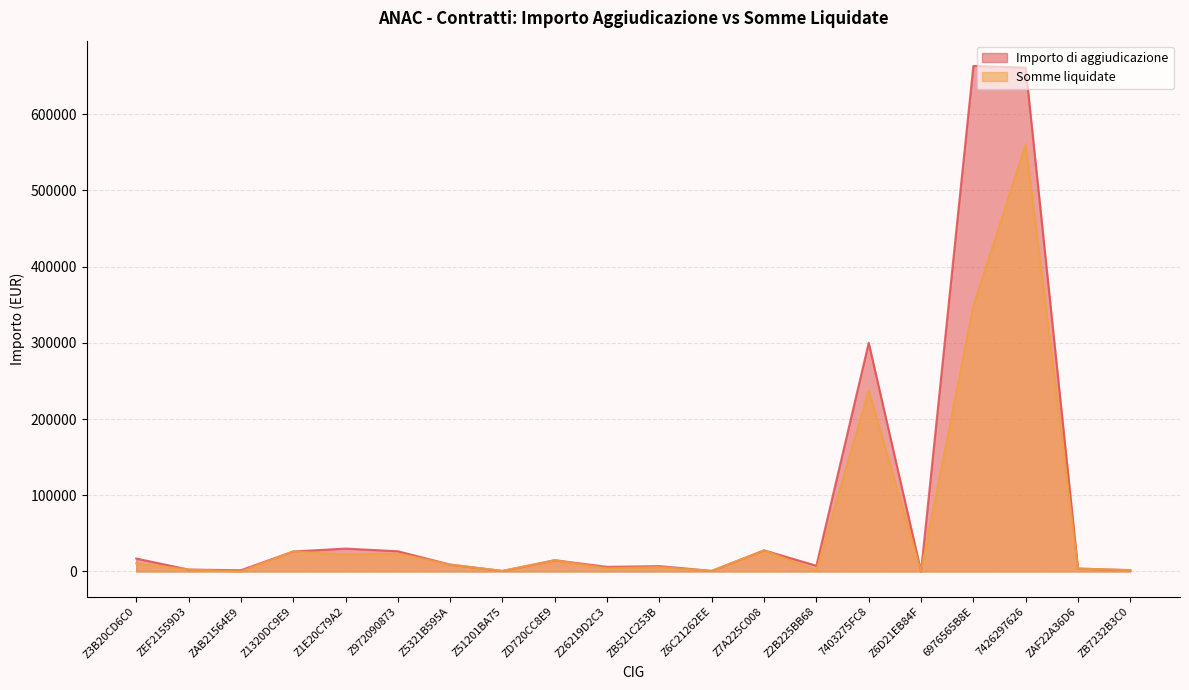

How many data points in Somme liquidate are above 9000?

9